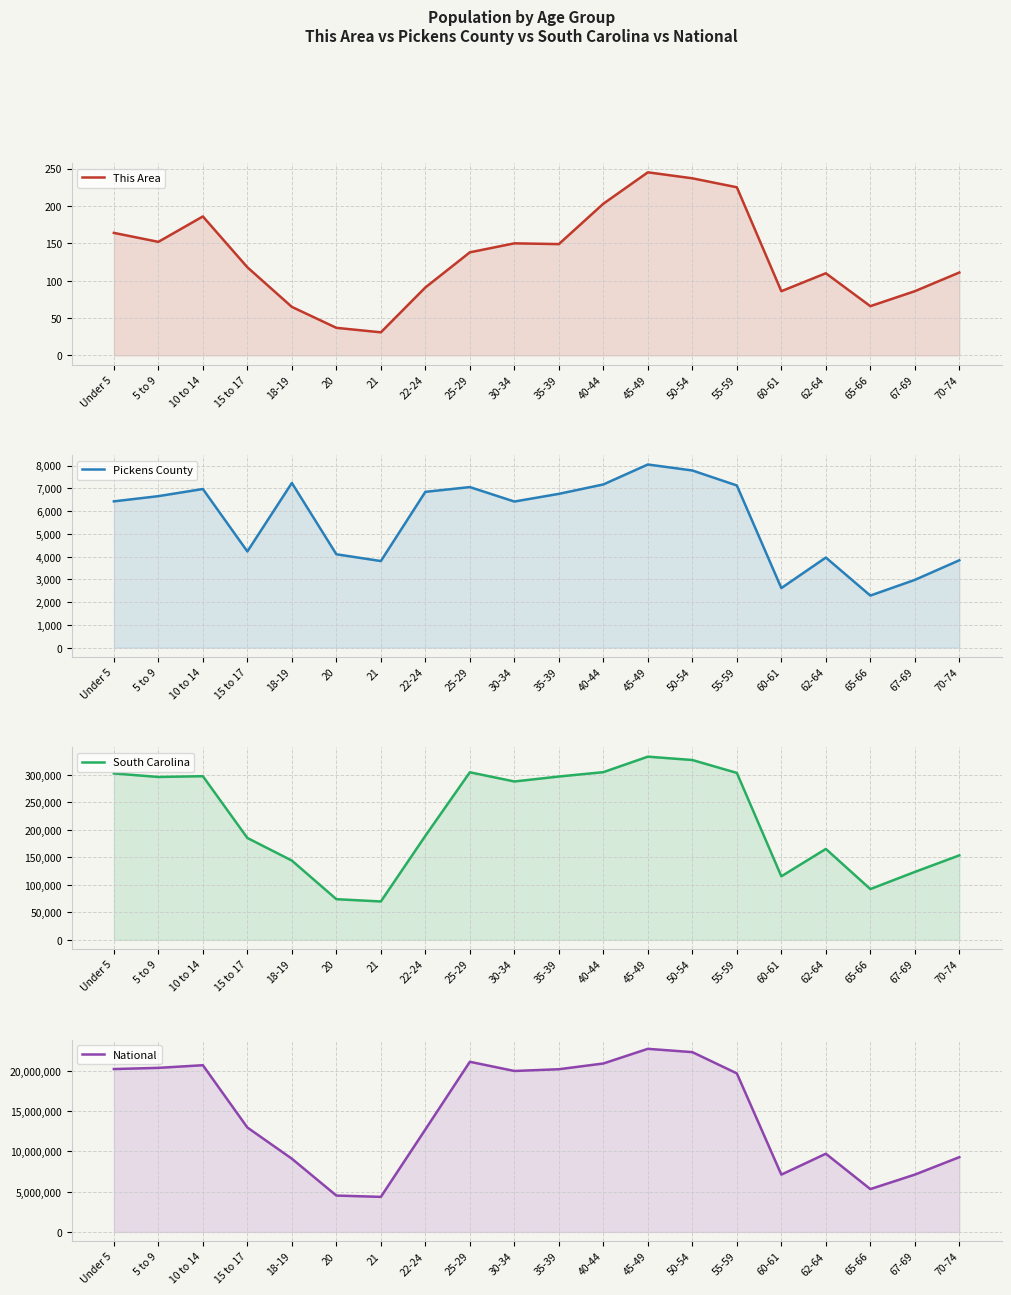

True or false: This Area has a value of 138 at 25-29.

True